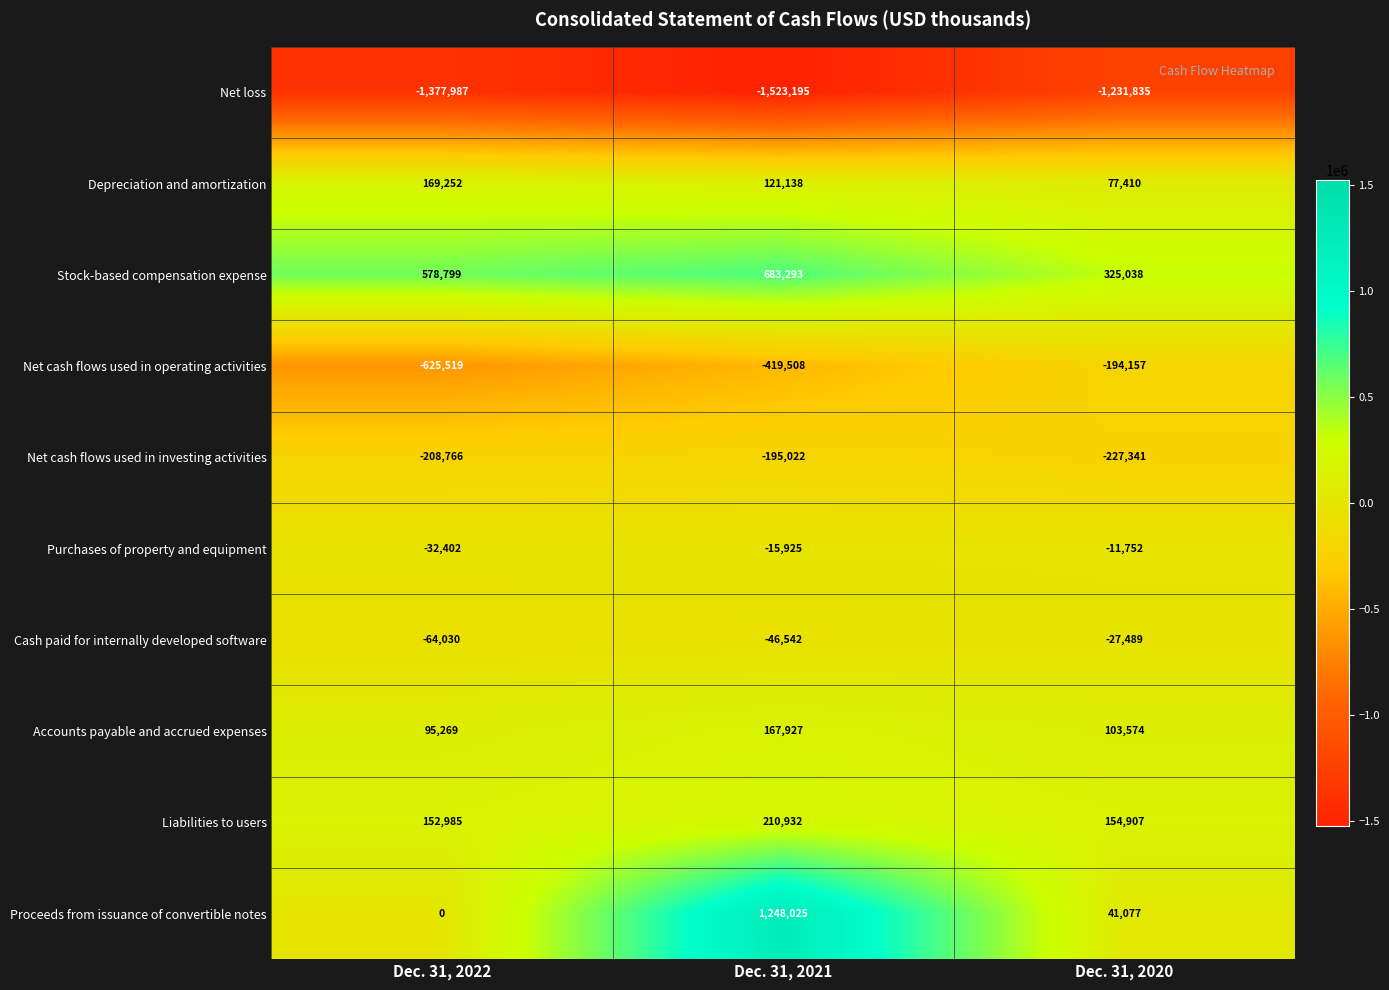

Where does the Cash paid for internally developed software series first go above -46542?

Dec. 31, 2020